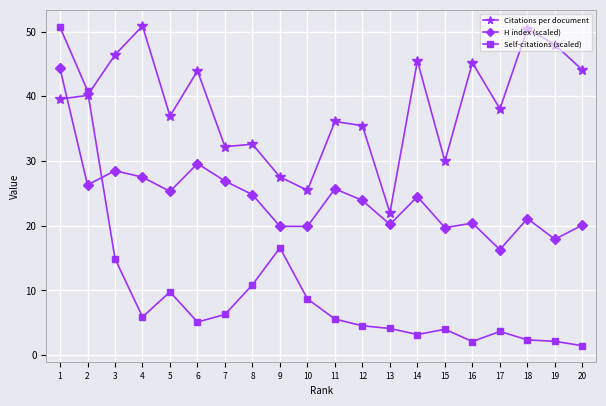

How many data points in Citations per document are above 39?

10